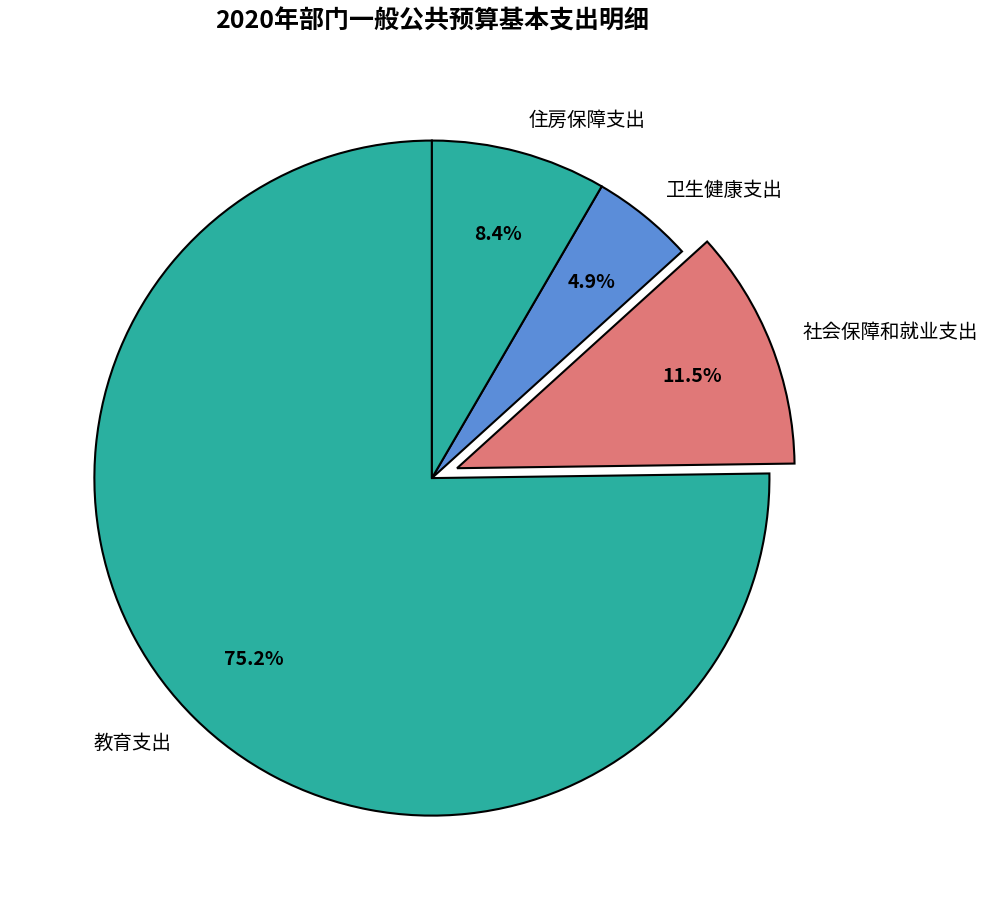

True or false: 住房保障支出 accounts for 8% of the total.

True